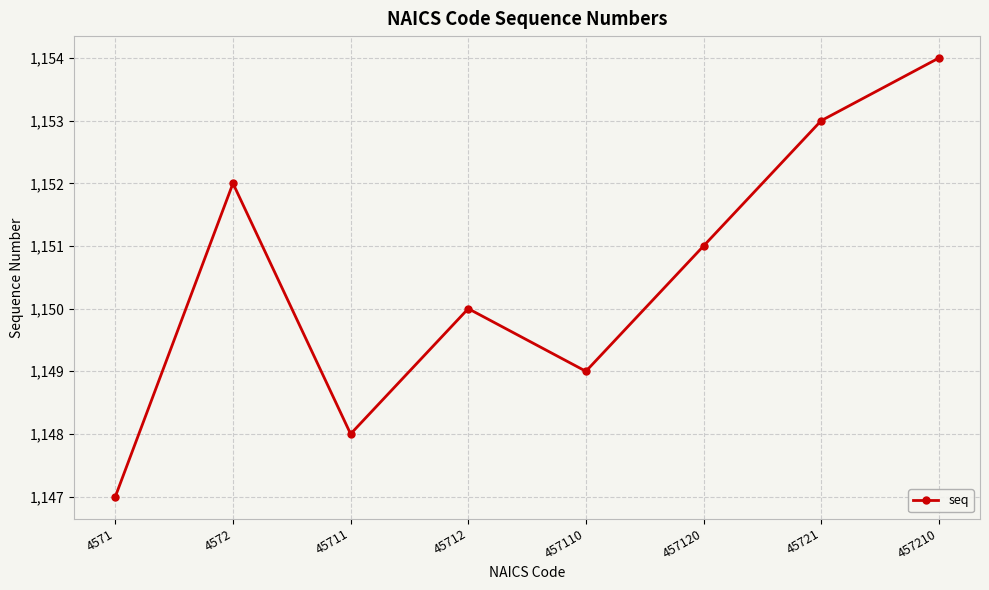

Is it true that the value at 4571 is 1735?

False